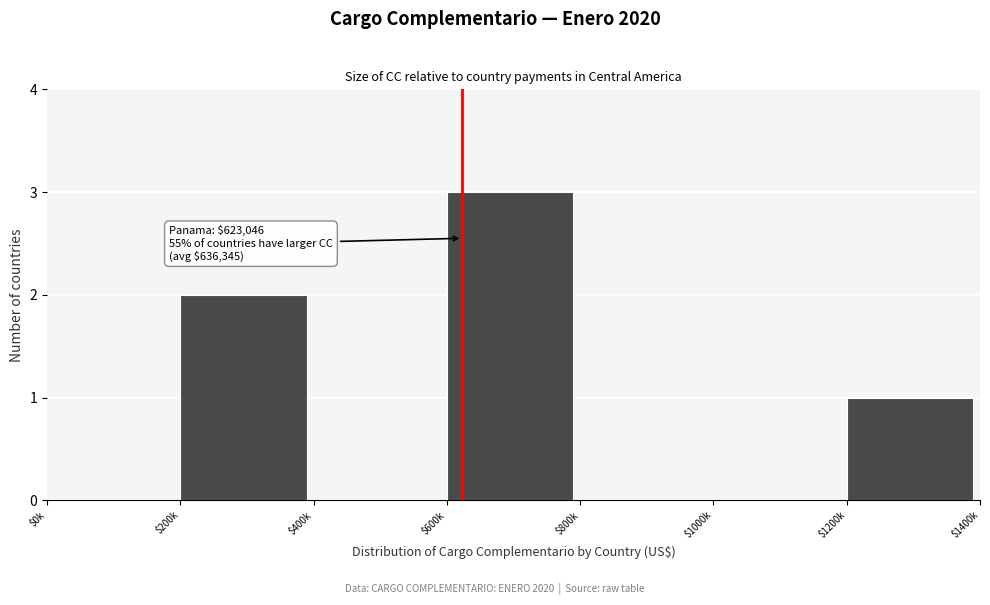

What is the sum of all values?

6